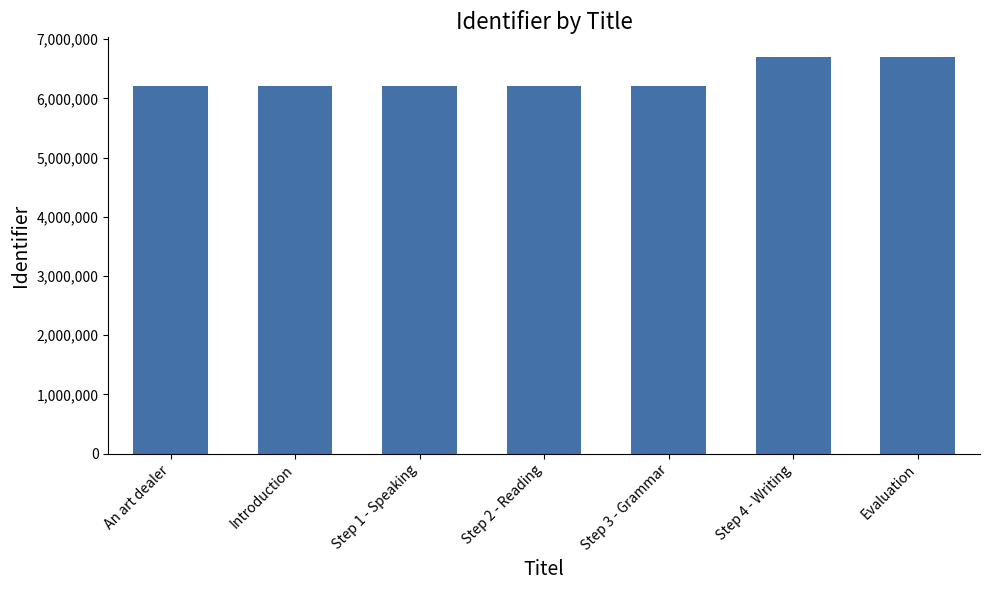

True or false: the data shows 9318196 at Evaluation.

False